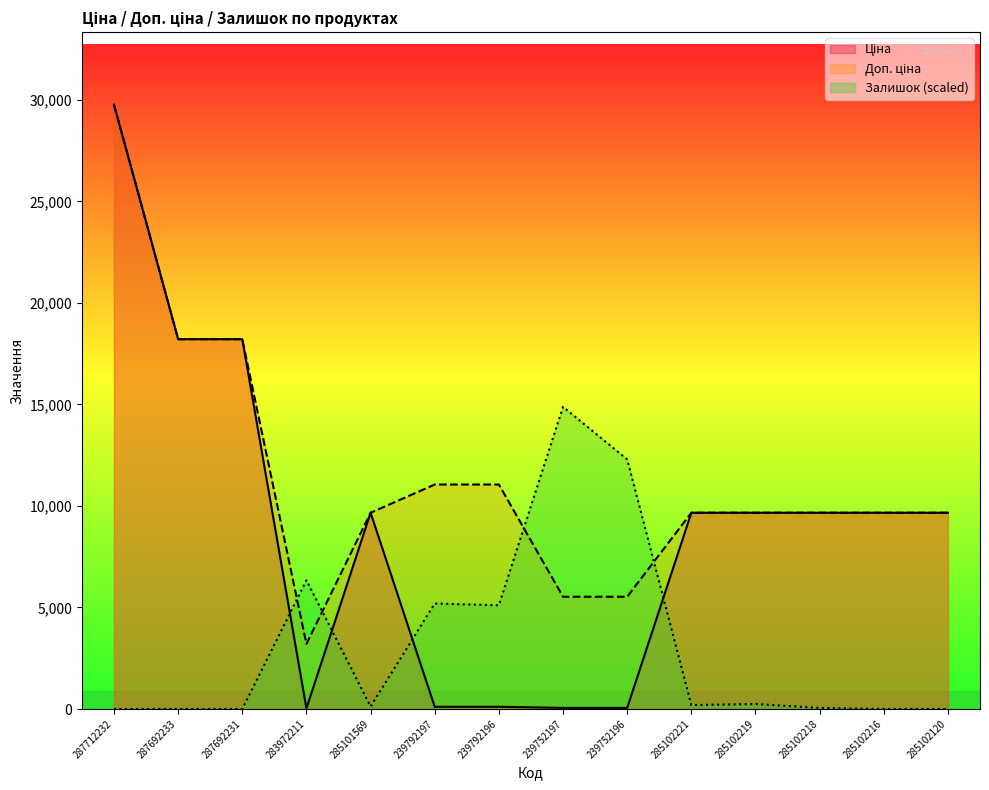

Which series has the largest total across all categories?

Доп. ціна